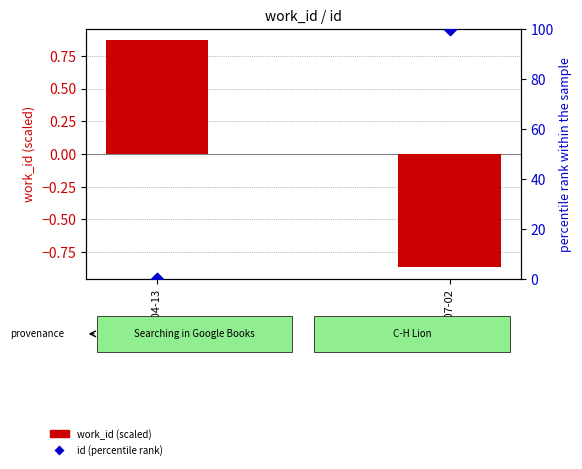

What are all the series names shown in the legend?

work_id (scaled), id (percentile rank)